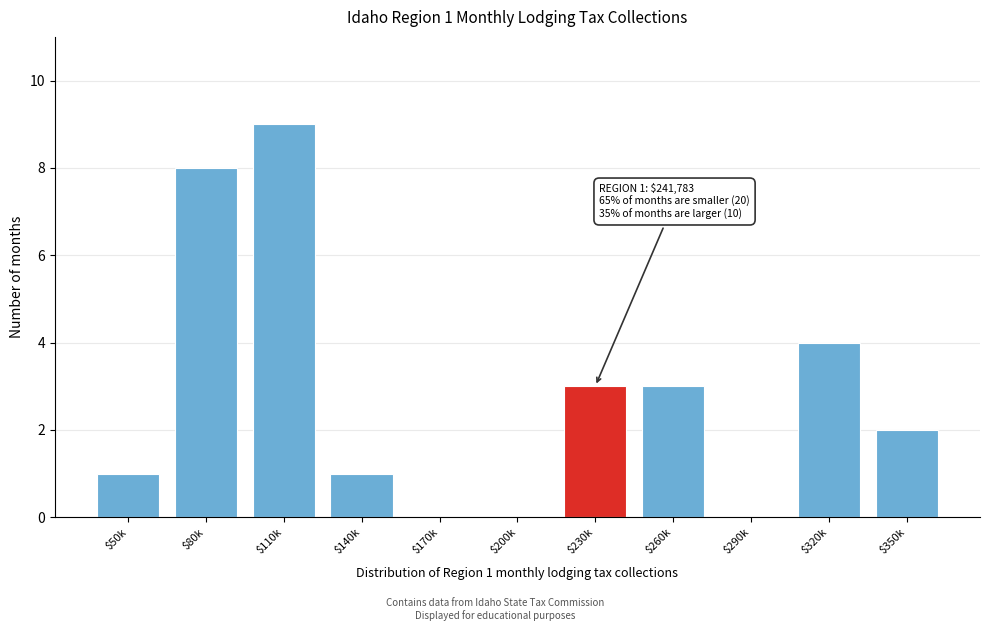

What is the sum of all values?

31